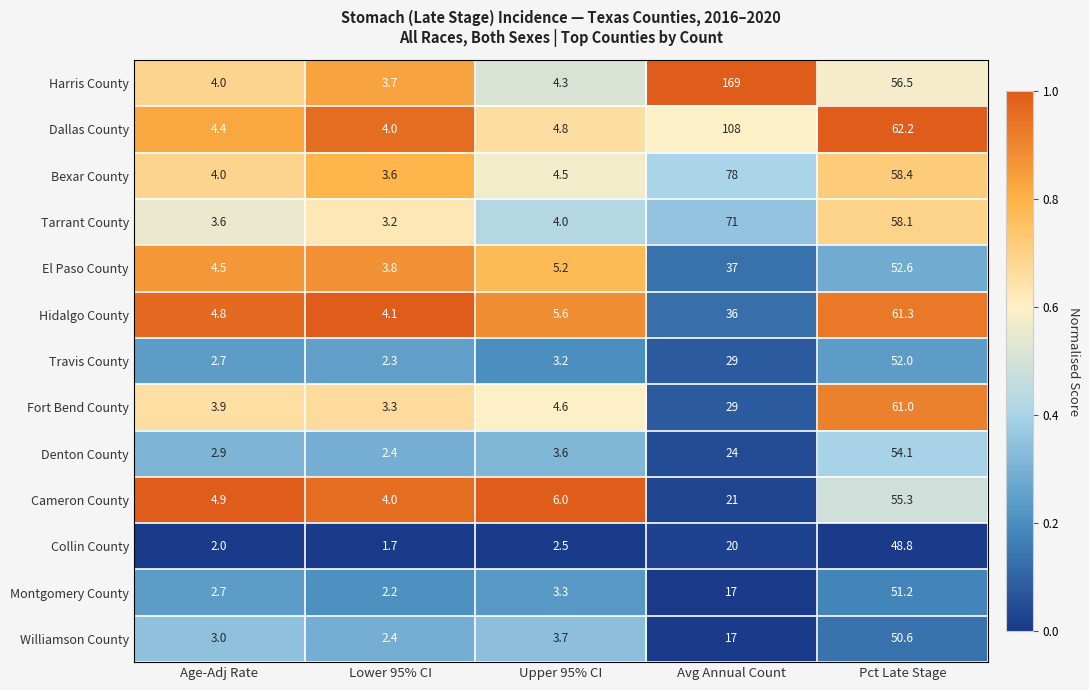

How many distinct data groups are displayed?

13